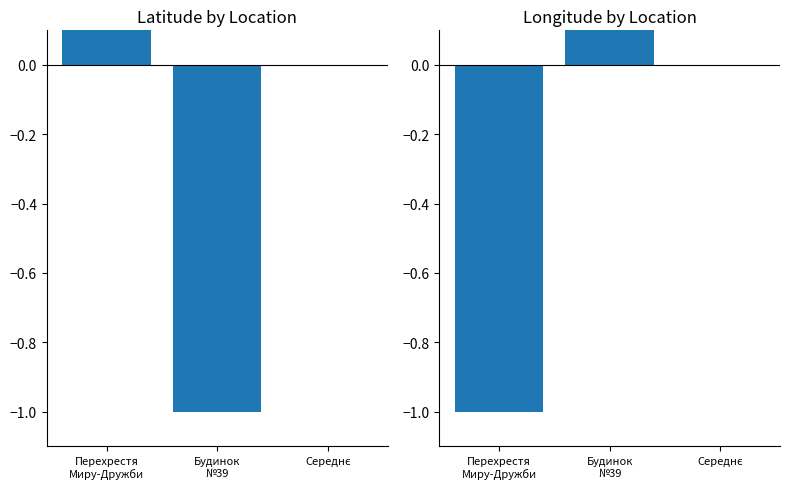

What is the greatest value displayed?

1.0